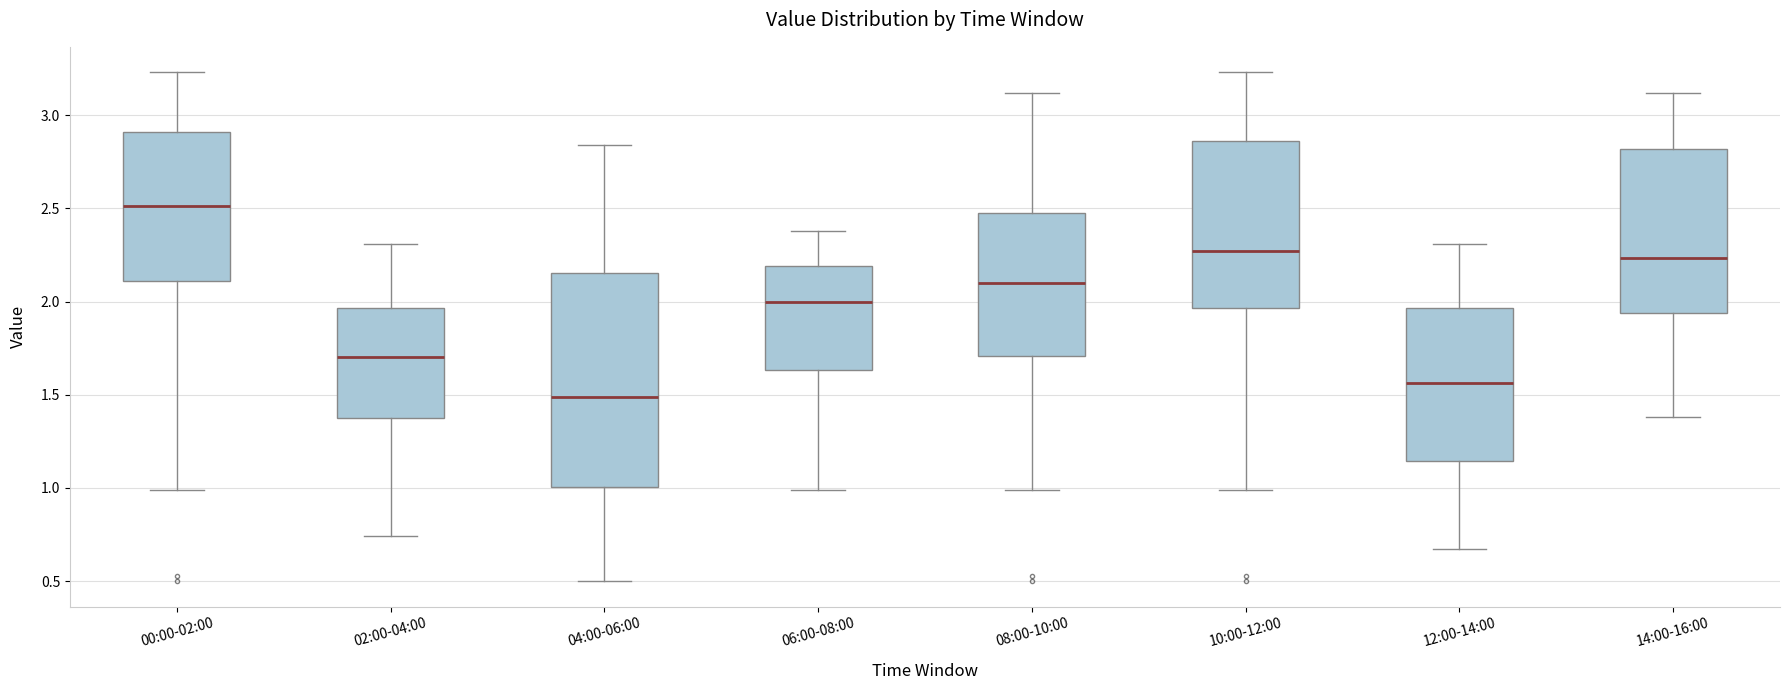

Reading left to right, read every box against the y-axis: the position of its median line, the range the box covers, and the ends of its whiskers. The values are not printed on the chart, so give them approximately, as read against the axis.

00:00-02:00: median 2.50, box 2.10 to 2.90, whiskers 1.00 to 3.25
02:00-04:00: median 1.70, box 1.40 to 1.95, whiskers 0.75 to 2.30
04:00-06:00: median 1.50, box 1.00 to 2.15, whiskers 0.50 to 2.85
06:00-08:00: median 2.00, box 1.65 to 2.20, whiskers 1.00 to 2.40
08:00-10:00: median 2.10, box 1.70 to 2.50, whiskers 1.00 to 3.10
10:00-12:00: median 2.25, box 1.95 to 2.85, whiskers 1.00 to 3.25
12:00-14:00: median 1.55, box 1.15 to 1.95, whiskers 0.65 to 2.30
14:00-16:00: median 2.25, box 1.95 to 2.80, whiskers 1.40 to 3.10